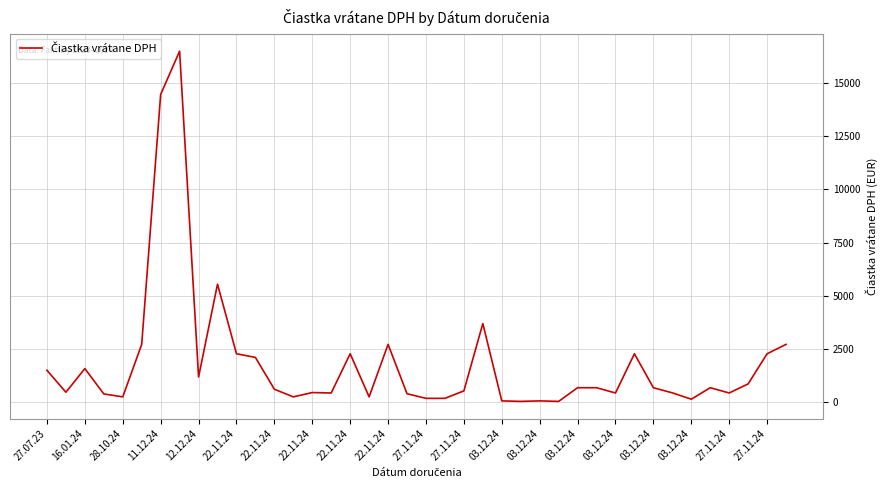

What is the greatest value displayed?

16477.5